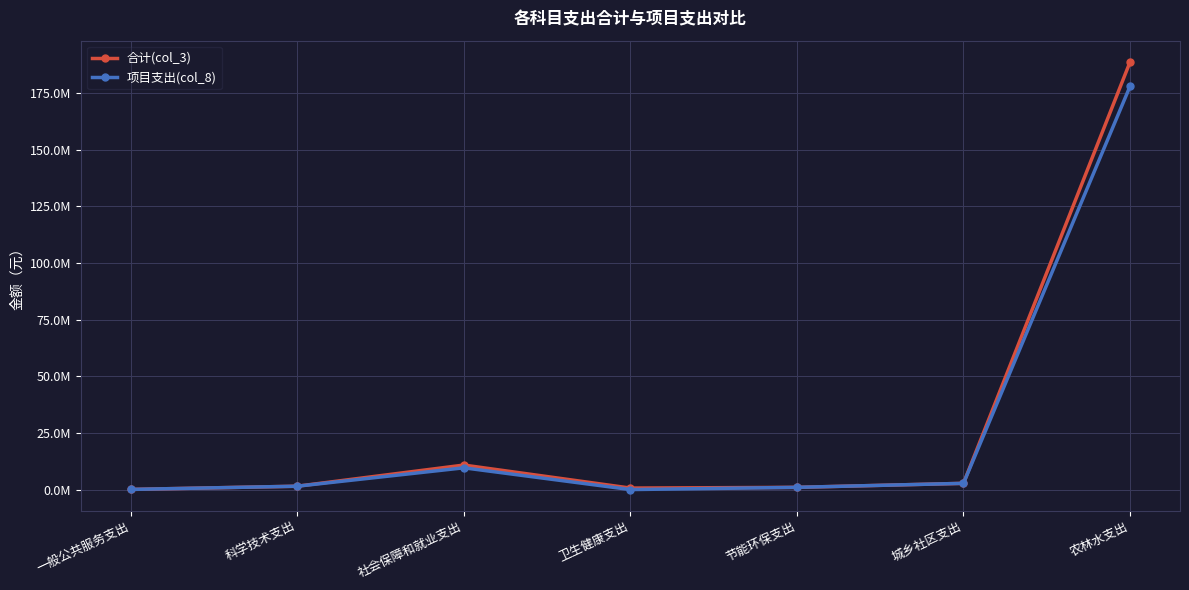

Which series has the largest range (max minus min)?

合计(col_3)